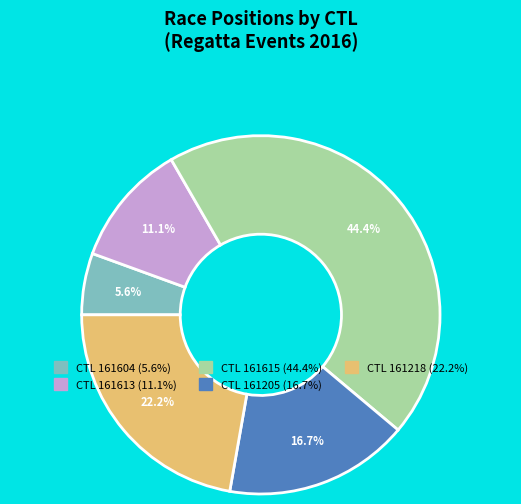

Is there a majority slice in this chart?

No